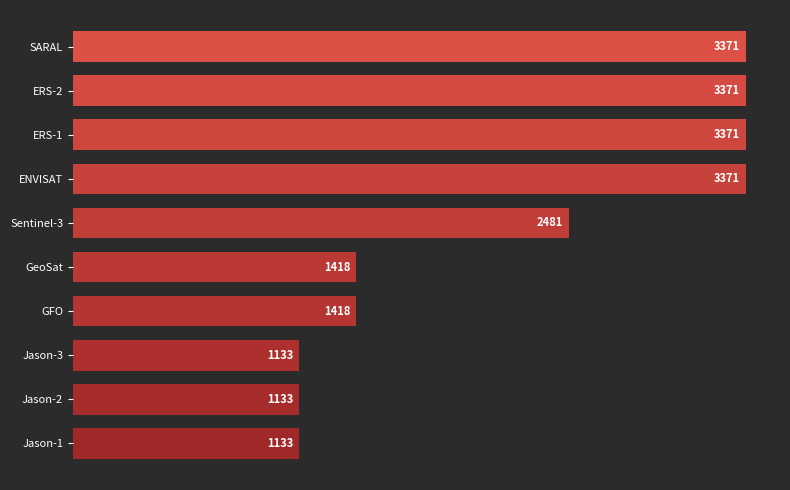

Between ERS-1 and Jason-1, which is larger?

ERS-1